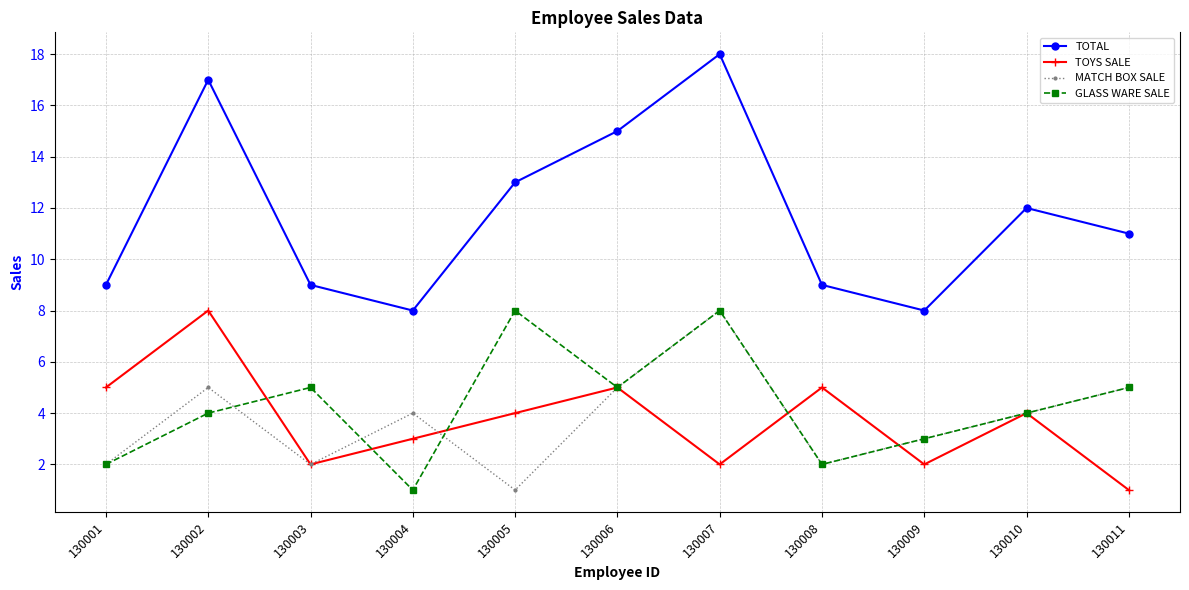

Reading left to right, list all the values displayed in this chart.

TOTAL: 130001=9	130002=17	130003=9	130004=8	130005=13	130006=15	130007=18	130008=9	130009=8	130010=12	130011=11
TOYS SALE: 130001=5	130002=8	130003=2	130004=3	130005=4	130006=5	130007=2	130008=5	130009=2	130010=4	130011=1
MATCH BOX SALE: 130001=2	130002=5	130003=2	130004=4	130005=1	130006=5	130007=8	130008=2	130009=3	130010=4	130011=5
GLASS WARE SALE: 130001=2	130002=4	130003=5	130004=1	130005=8	130006=5	130007=8	130008=2	130009=3	130010=4	130011=5